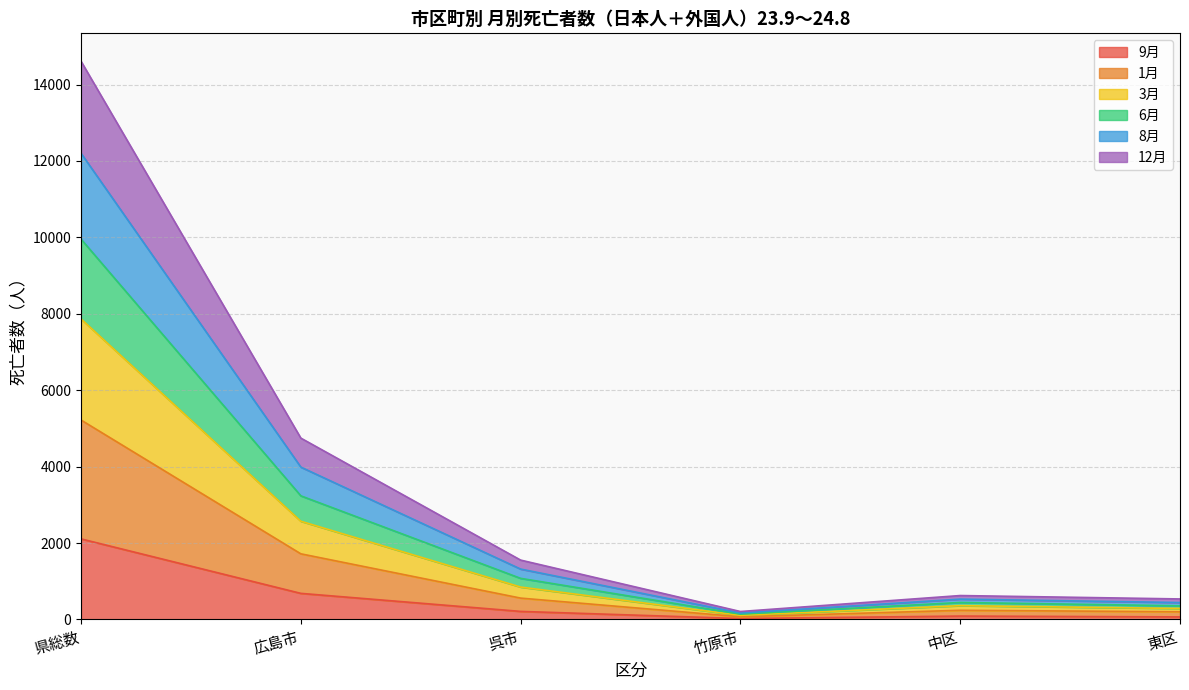

At which category is the sum across all series the highest?

県総数